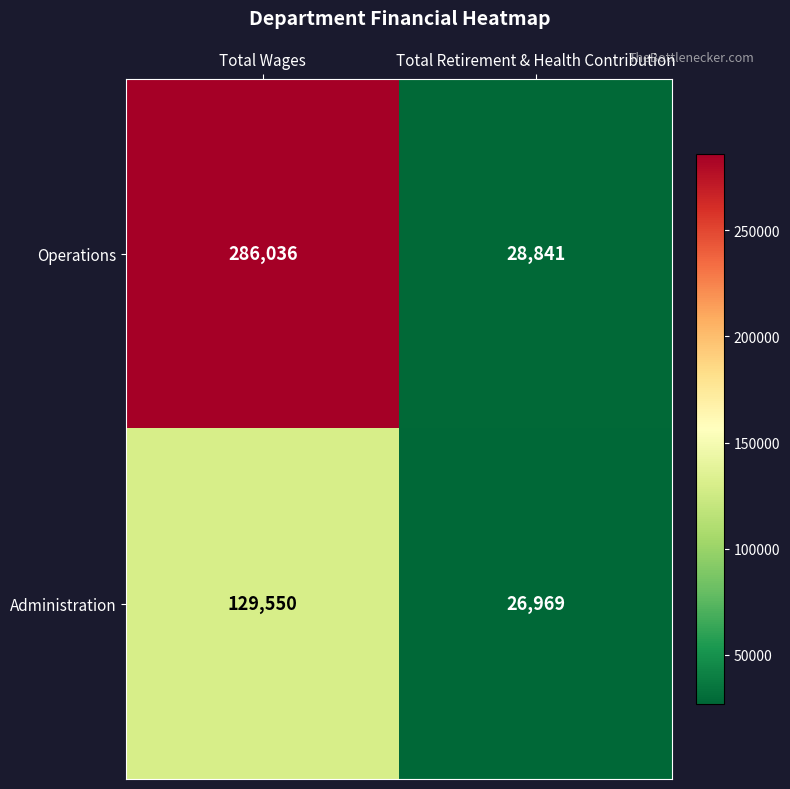

At Total Wages, list the series in order from largest to smallest.

Operations, Administration